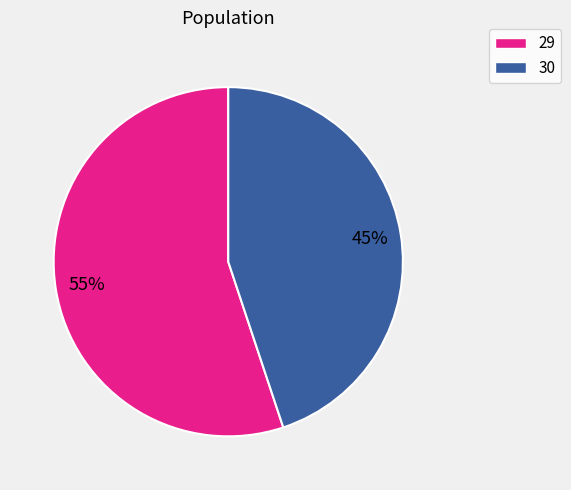

To the nearest percent, what is the difference between the 30 and 29 slice percentages?

10%